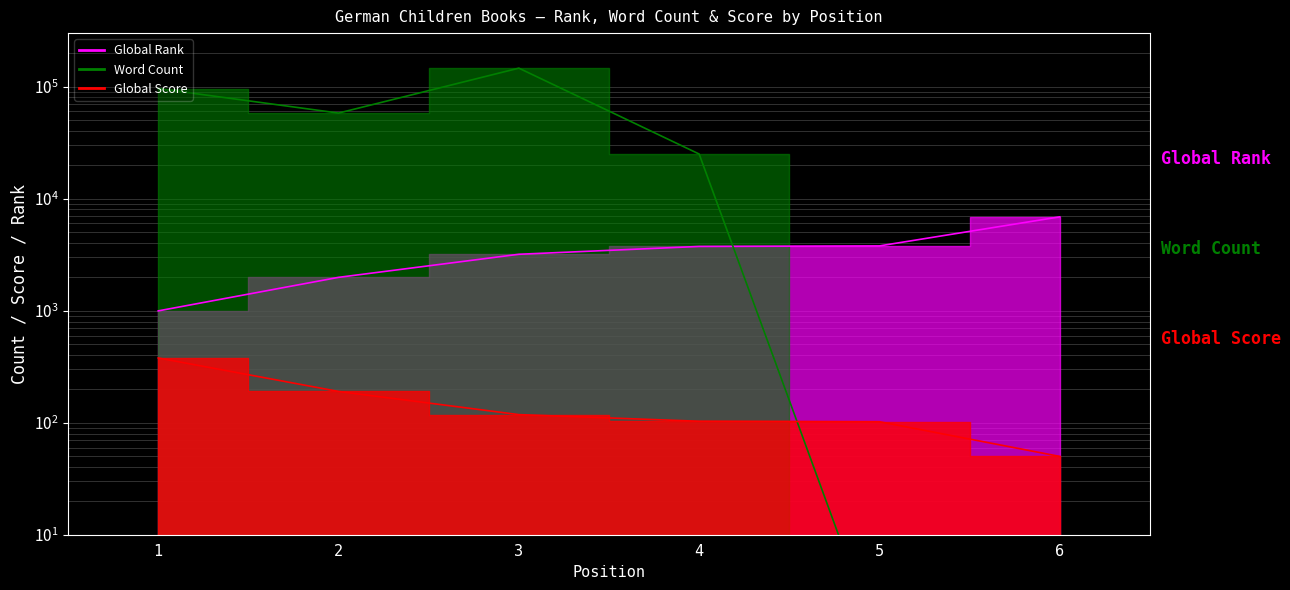

What is the sum of all Word Count values?

325002